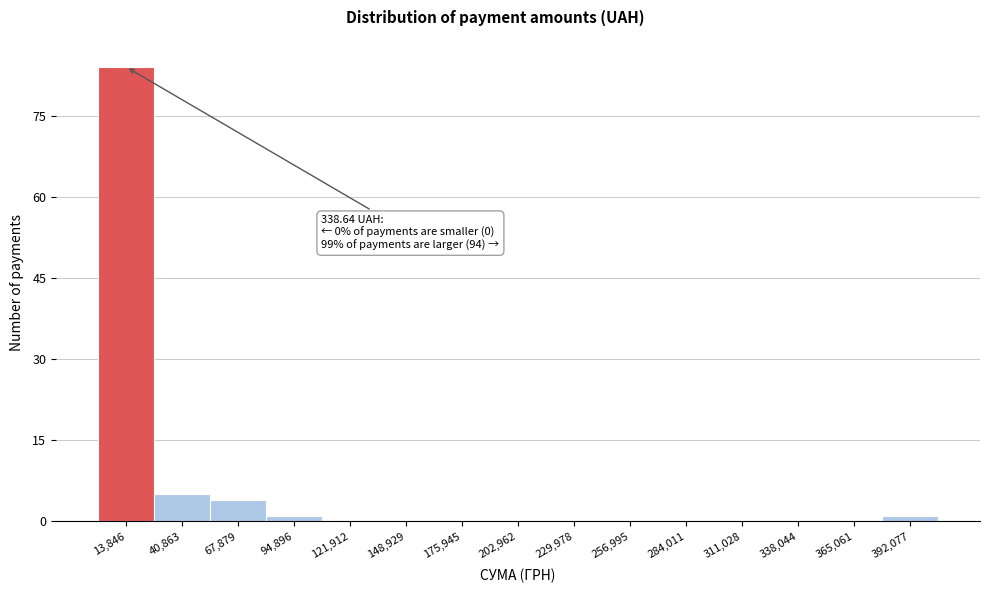

Over which range of the x-axis is the bar tallest?

0 to 25000